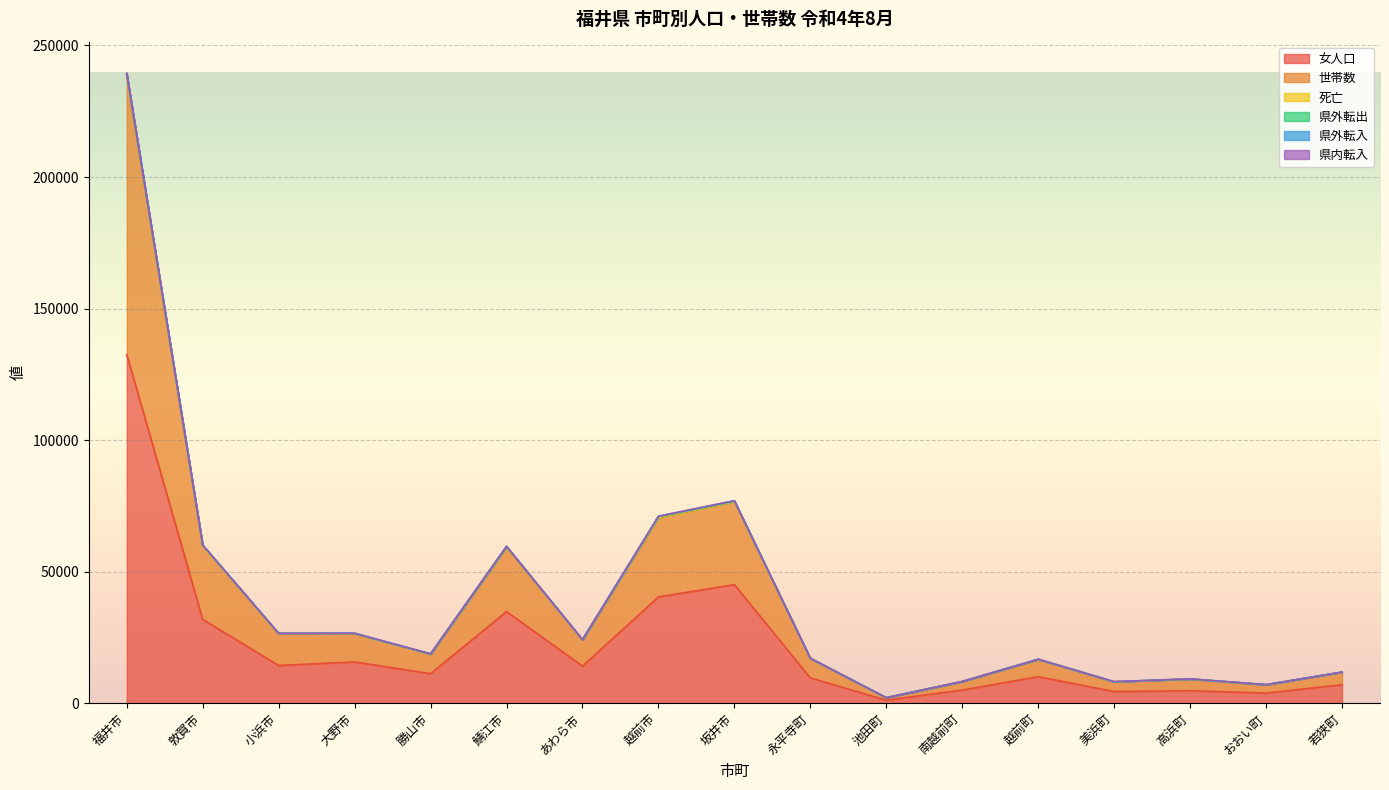

At which category is the sum across all series the highest?

福井市